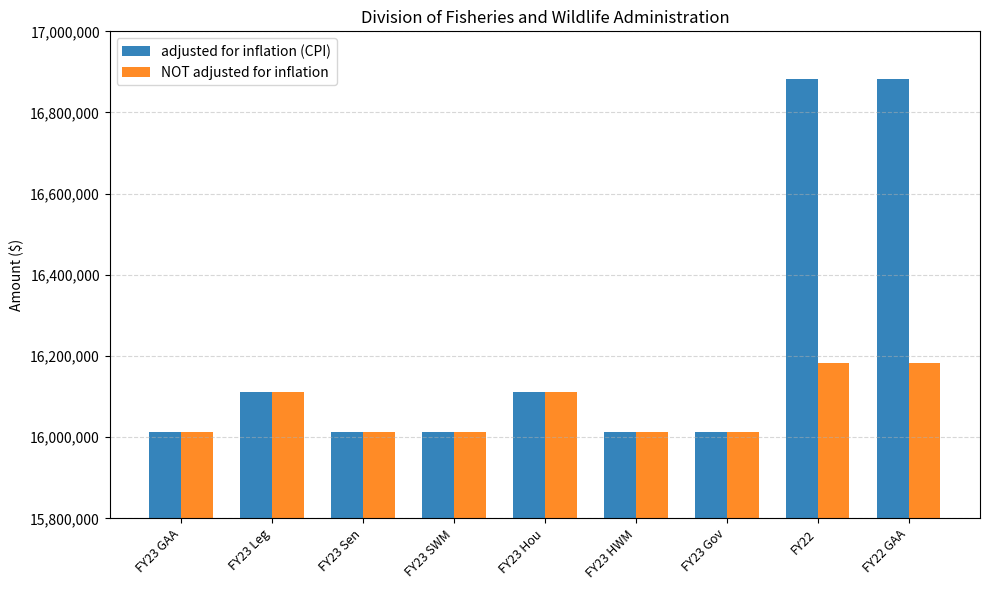

What are all the series names shown in the legend?

adjusted for inflation (CPI), NOT adjusted for inflation